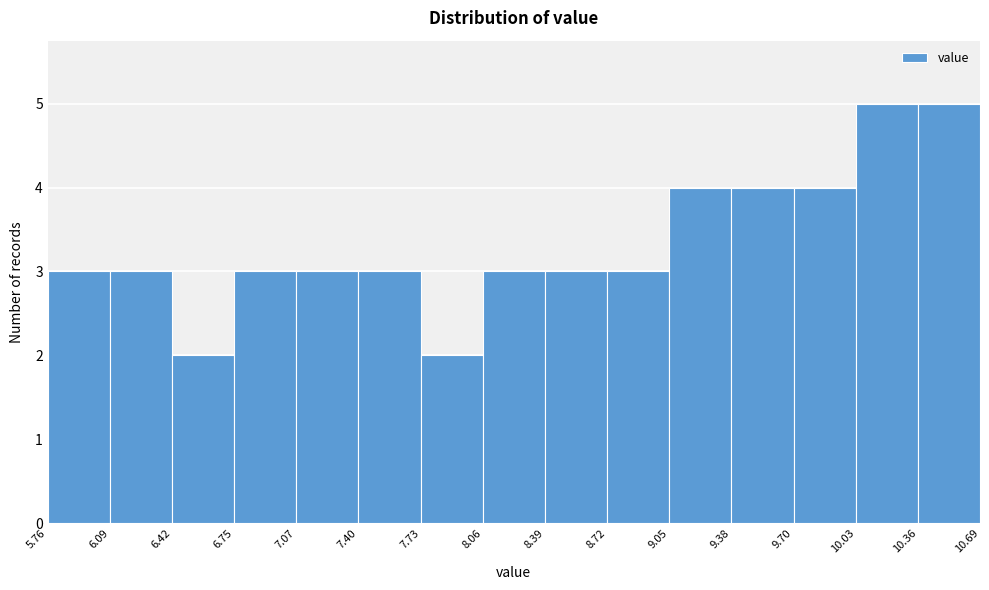

How tall is the bar that spans 9.70 to 10.03 on the x-axis? The values are not printed on the chart, so give them approximately, as read against the axis.

4